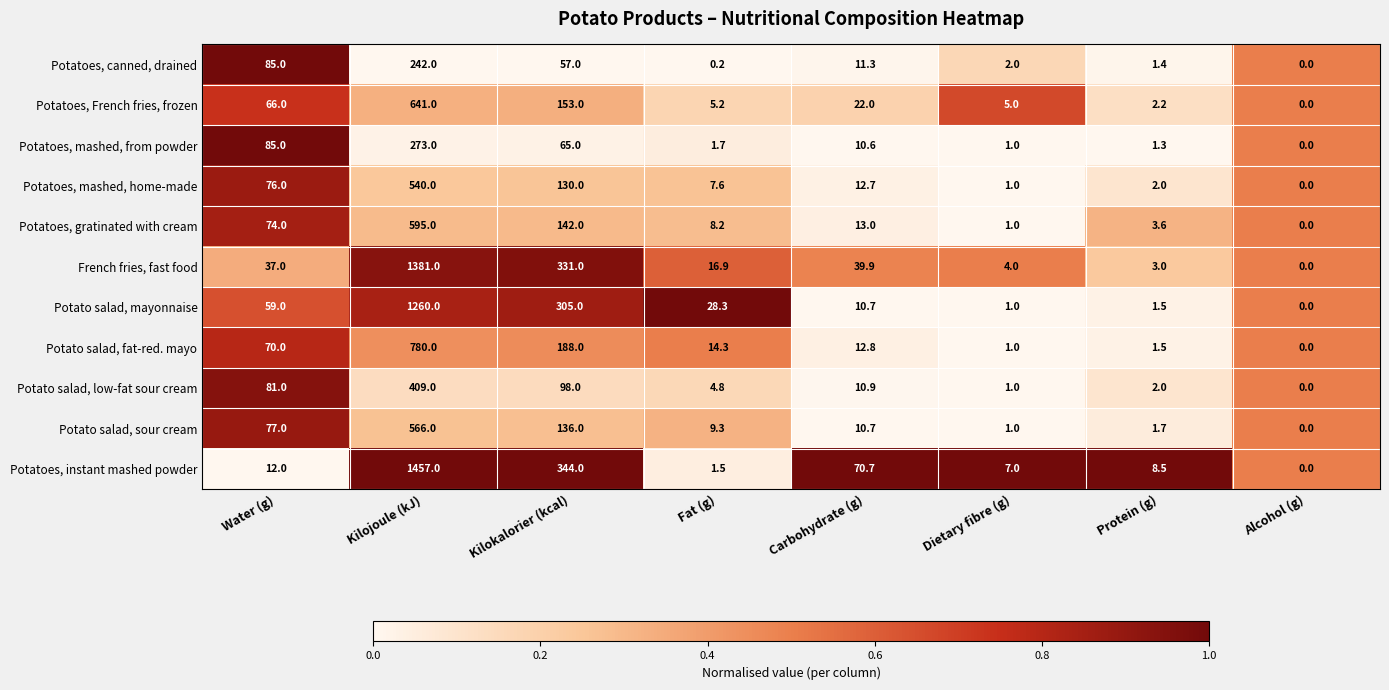

The Potatoes, gratinated with cream series shows 1.0 at Dietary fibre (g). True or false?

True